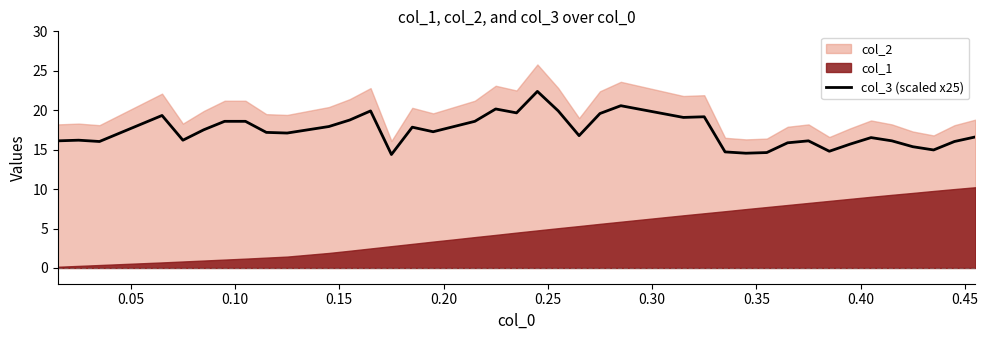

What is the minimum value for col_3 (scaled x25)?

14.4